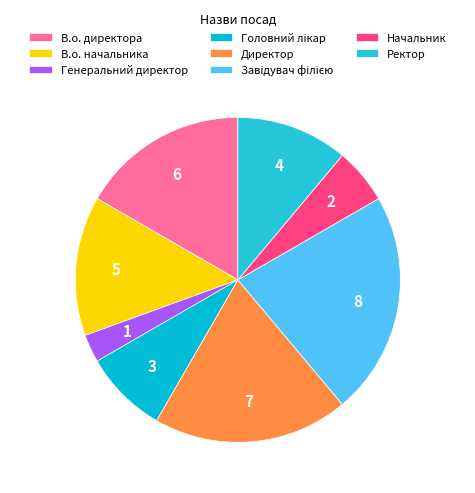

Is there a majority slice in this chart?

No